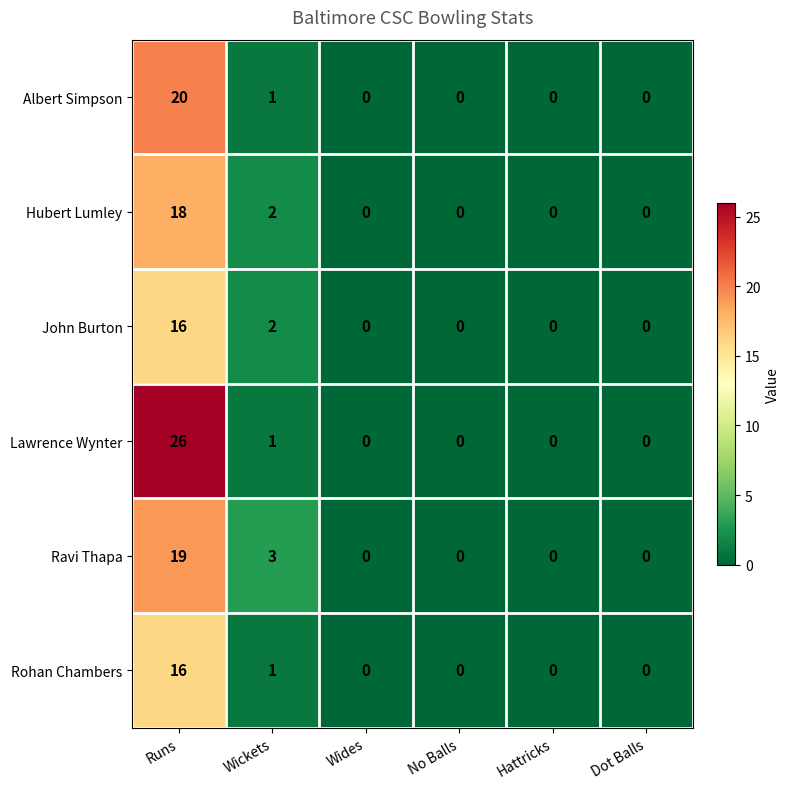

What is the difference between the maximum and second lowest values in the Ravi Thapa series?

19